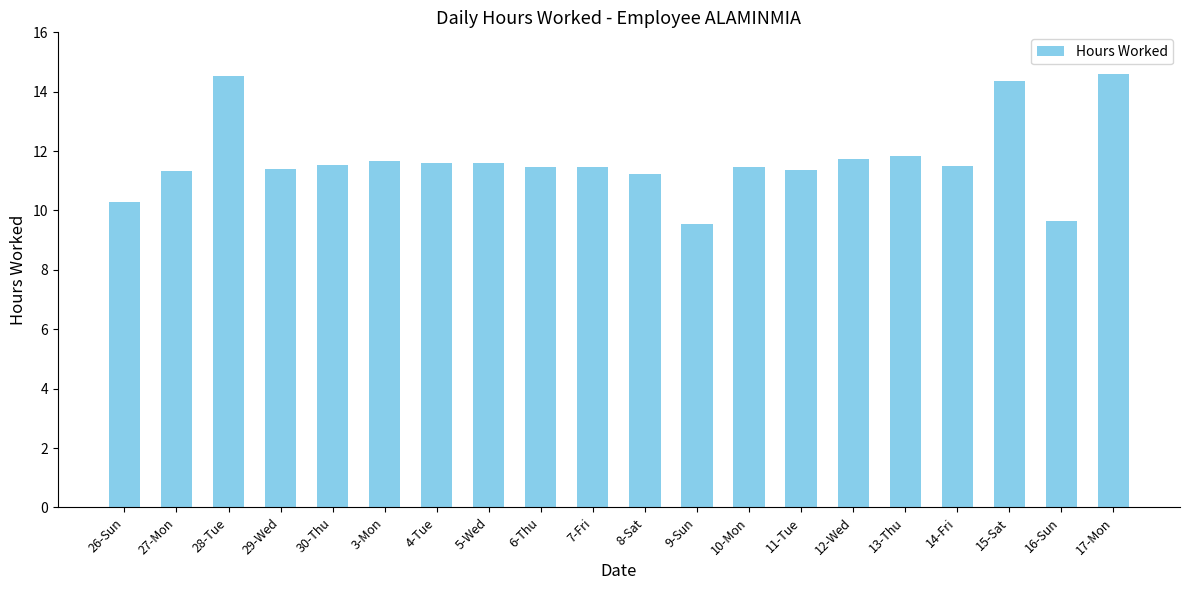

What is the change in value from 8-Sat to 15-Sat?

+3.1